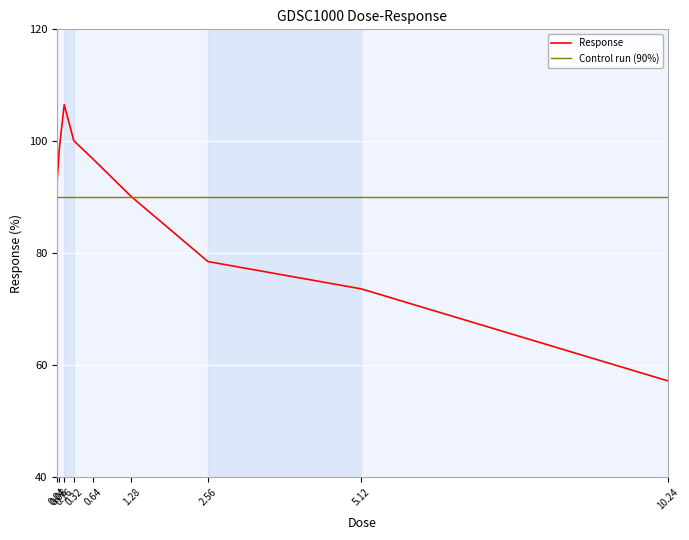

Reading left to right, transcribe all the data shown in this chart.

0.04=92.7	0.08=98.9	0.16=106.5	0.32=100.1	0.64=96.8	1.28=90.1	2.56=78.5	5.12=73.6	10.24=57.2